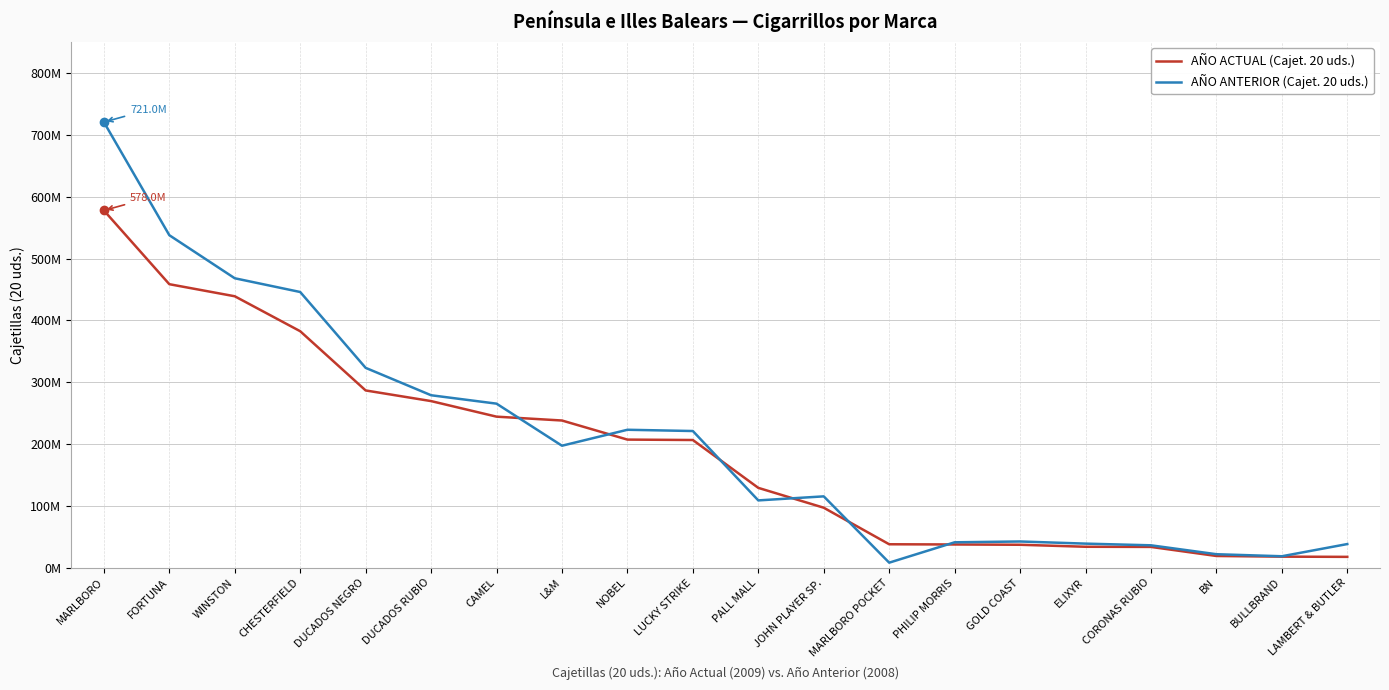

True or false: AÑO ACTUAL (Cajet. 20 uds.) has more than 0 points higher than both neighbors.

False